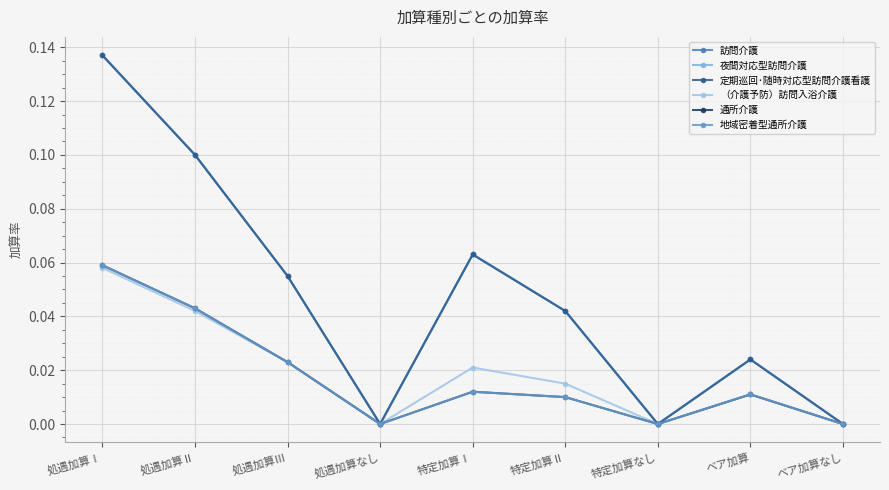

Which series has the largest total across all categories?

訪問介護